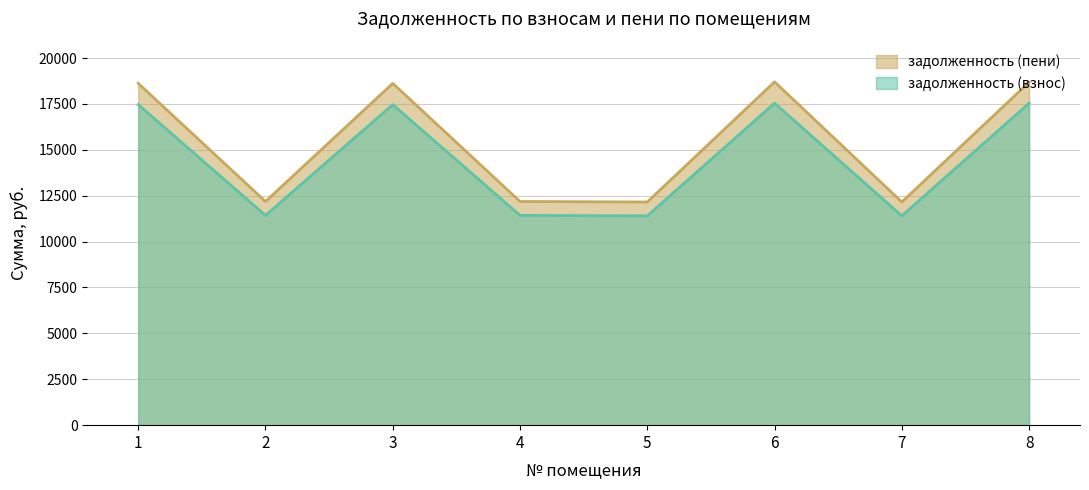

What are all the series names shown in the legend?

задолженность (пени), задолженность (взнос)